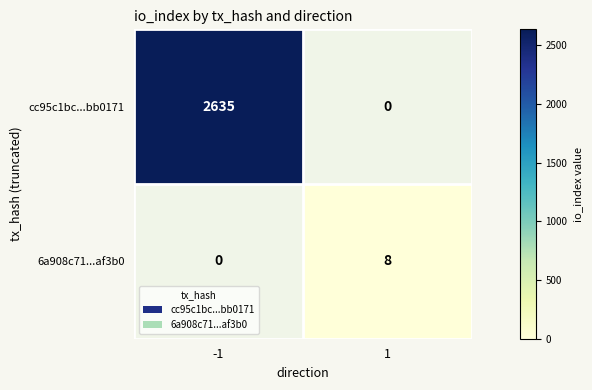

At how many categories does at least one series exceed 1131?

1